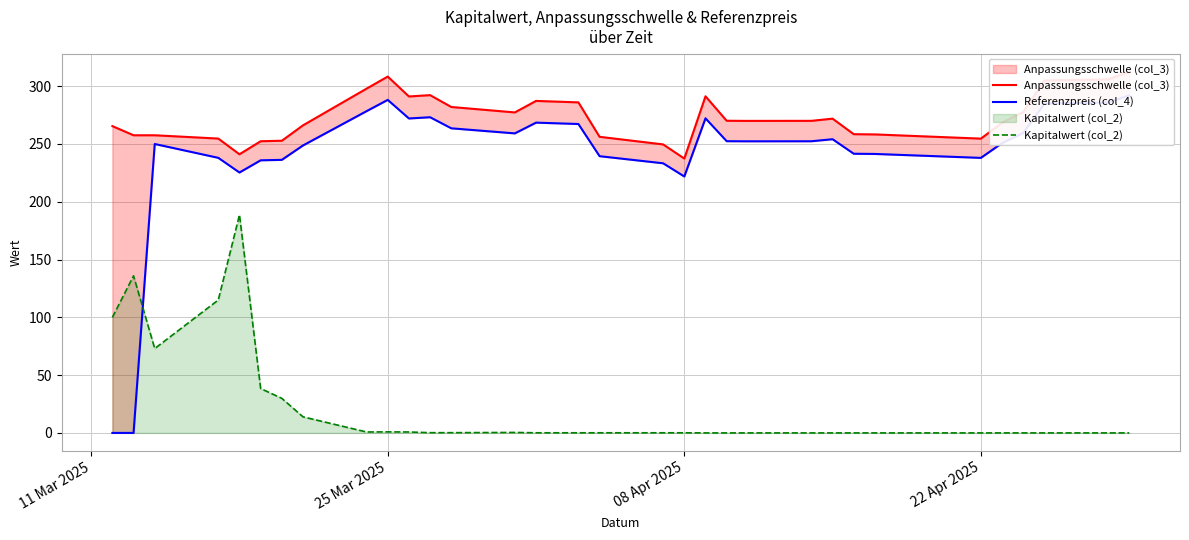

What is the highest value of the Kapitalwert (col_2) series?

188.7